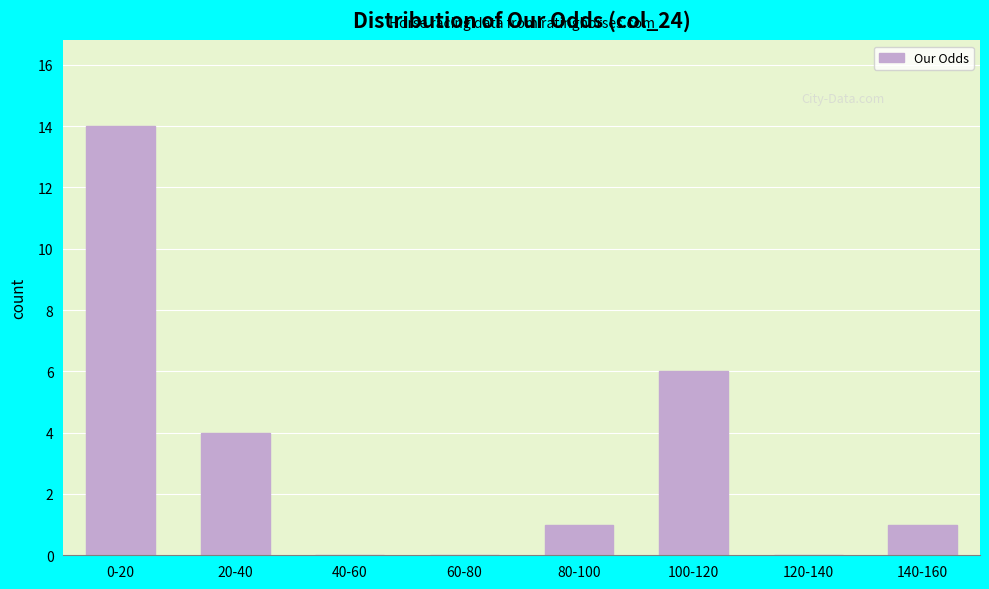

Reading left to right, what are all the values shown in this chart?

0-20=14	20-40=4	40-60=0	60-80=0	80-100=1	100-120=6	120-140=0	140-160=1